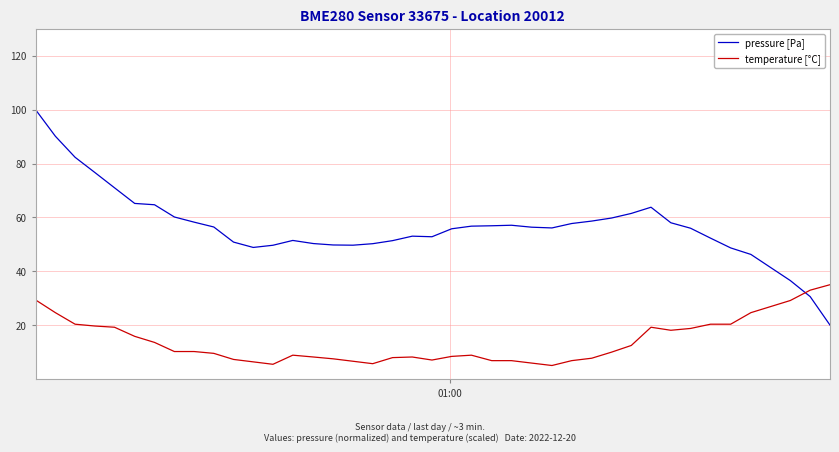

List the series in order of their peak value, lowest first.

temperature [°C], pressure [Pa]